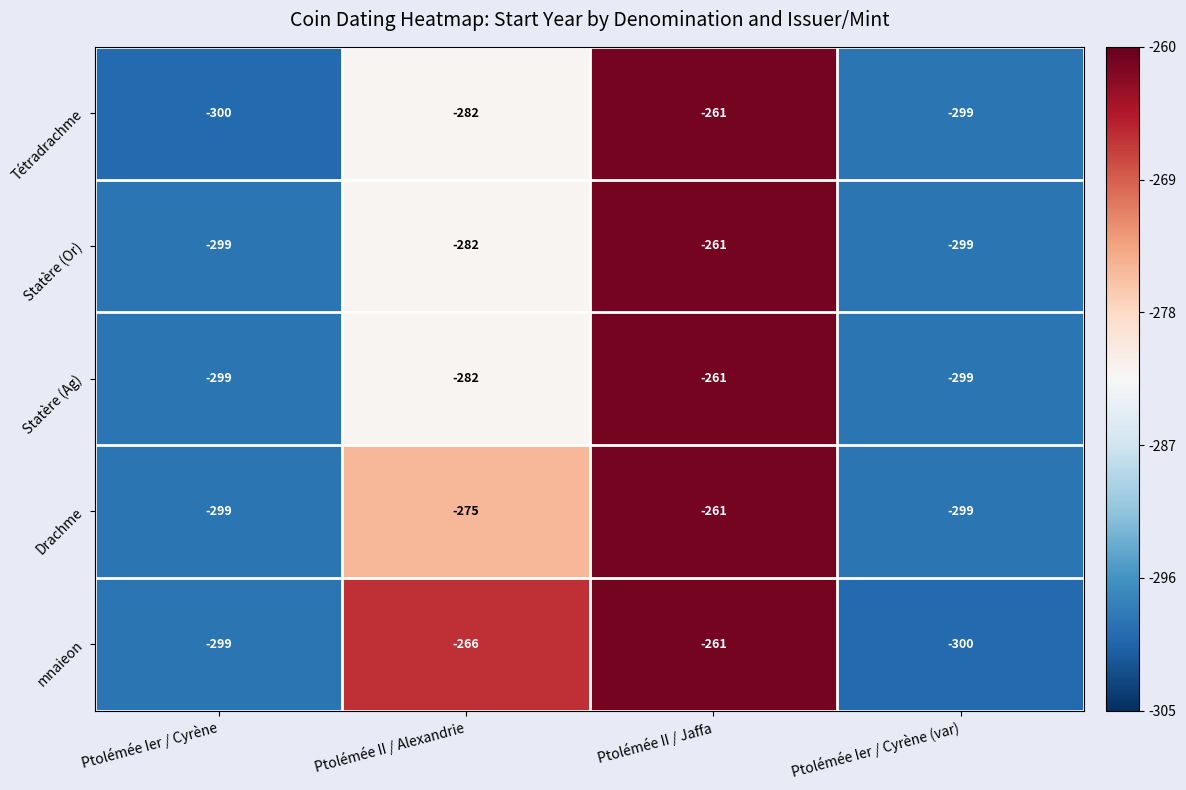

How many data points in Statère (Ag) are less than -282?

2